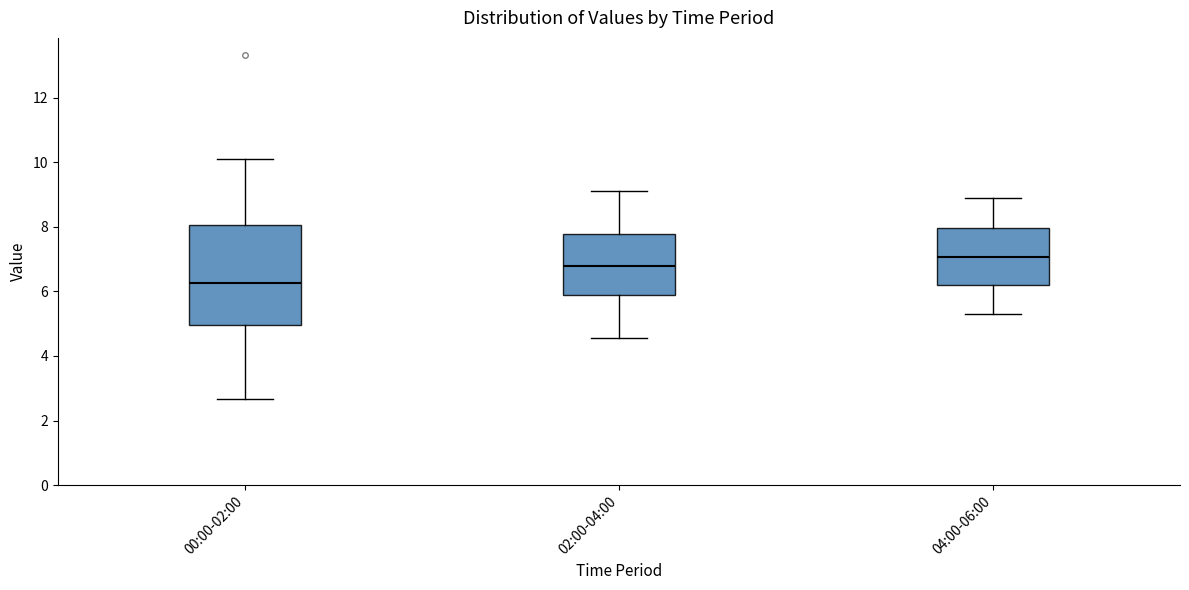

Where does the lower whisker of the box for 04:00-06:00 end on the y-axis? The values are not printed on the chart, so give them approximately, as read against the axis.

5.4